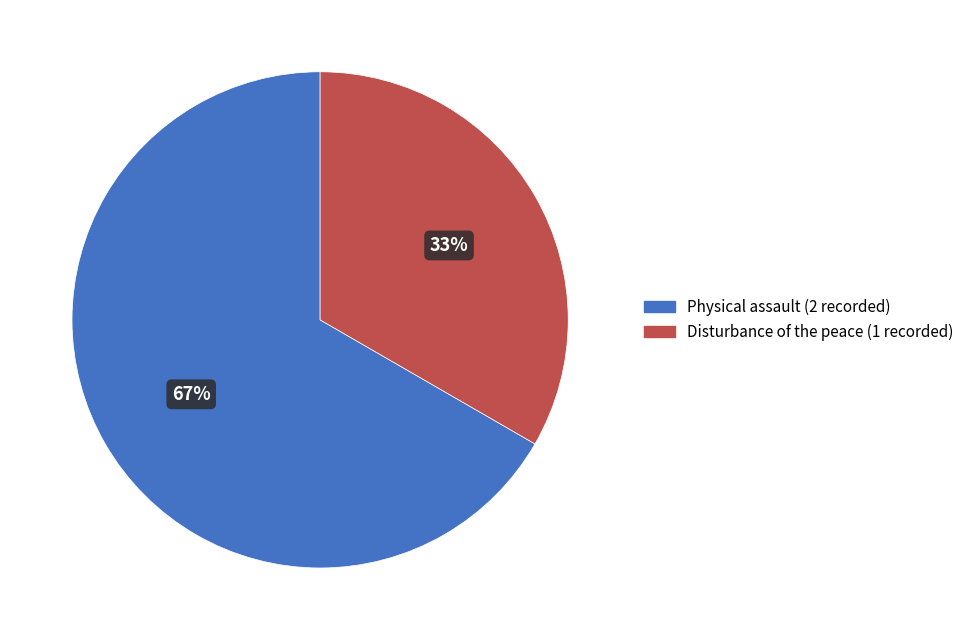

How many segments does this pie chart have?

2